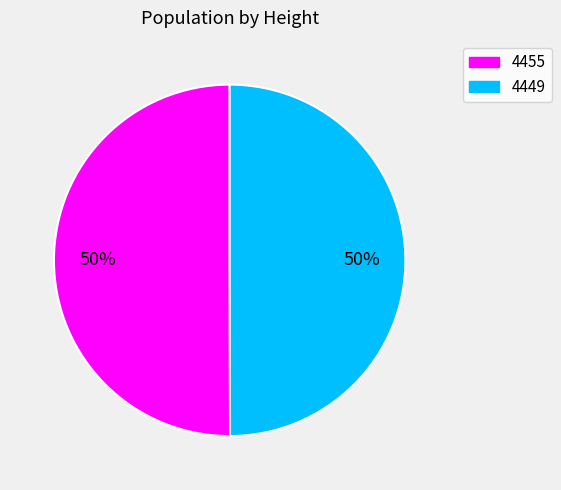

Combined, do 4455 and 4449 account for over 50%?

Yes